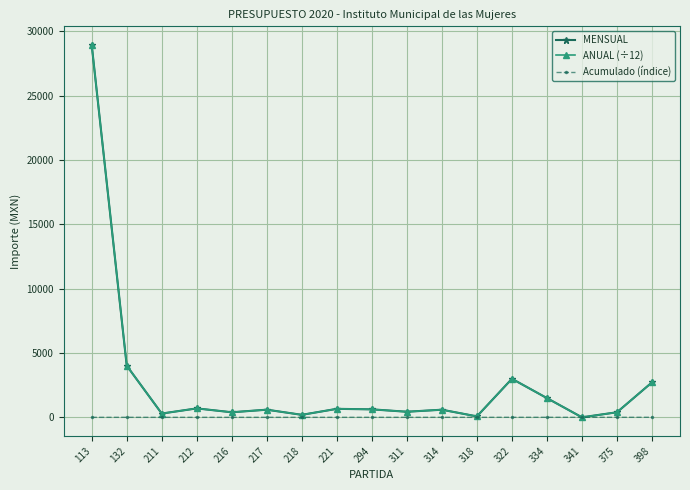

At which category is the sum across all series the highest?

113